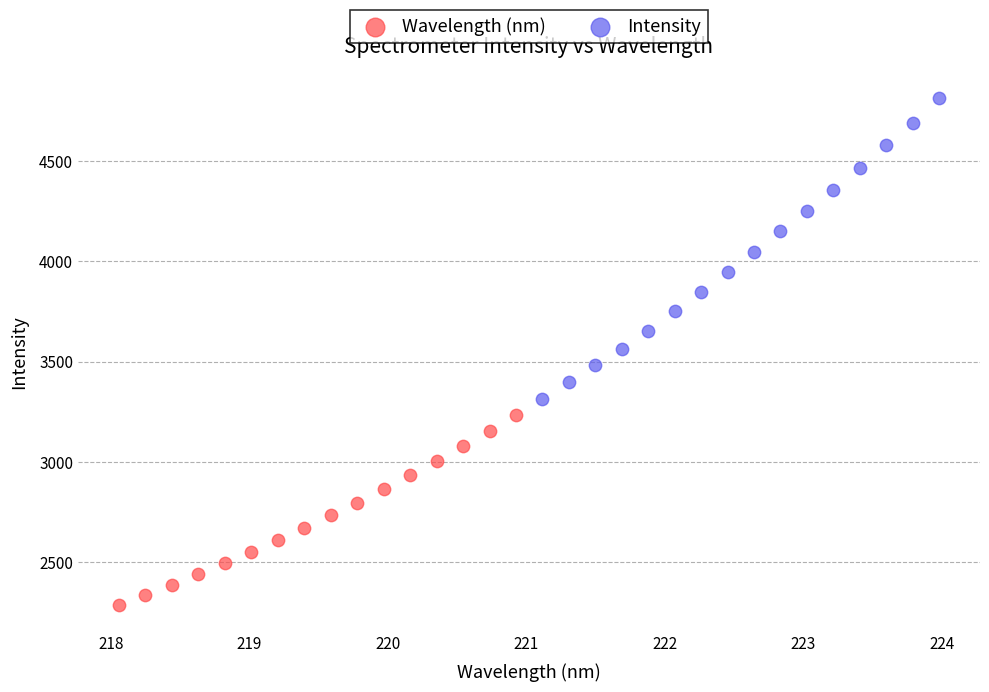

Which series contains the highest Y value?

Intensity